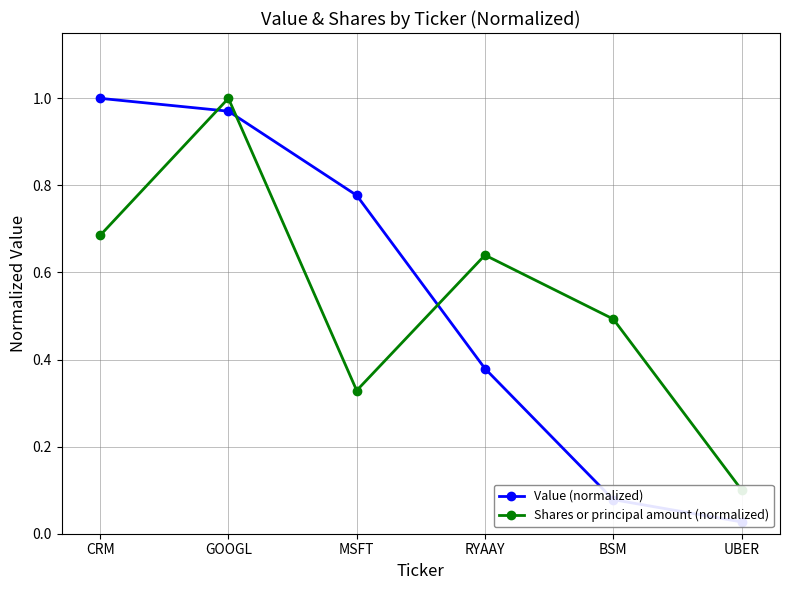

Which has a higher value, UBER or CRM?

CRM